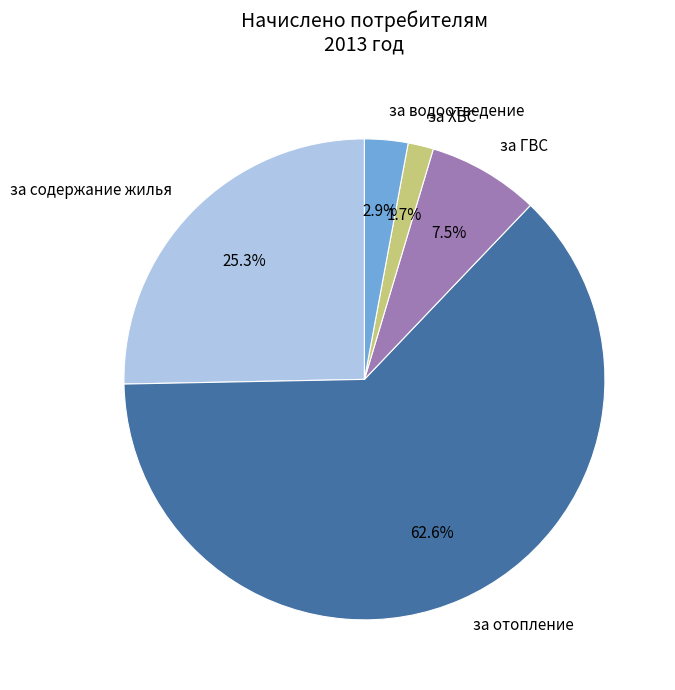

Combined, do за ГВС and за отопление account for over 50%?

Yes